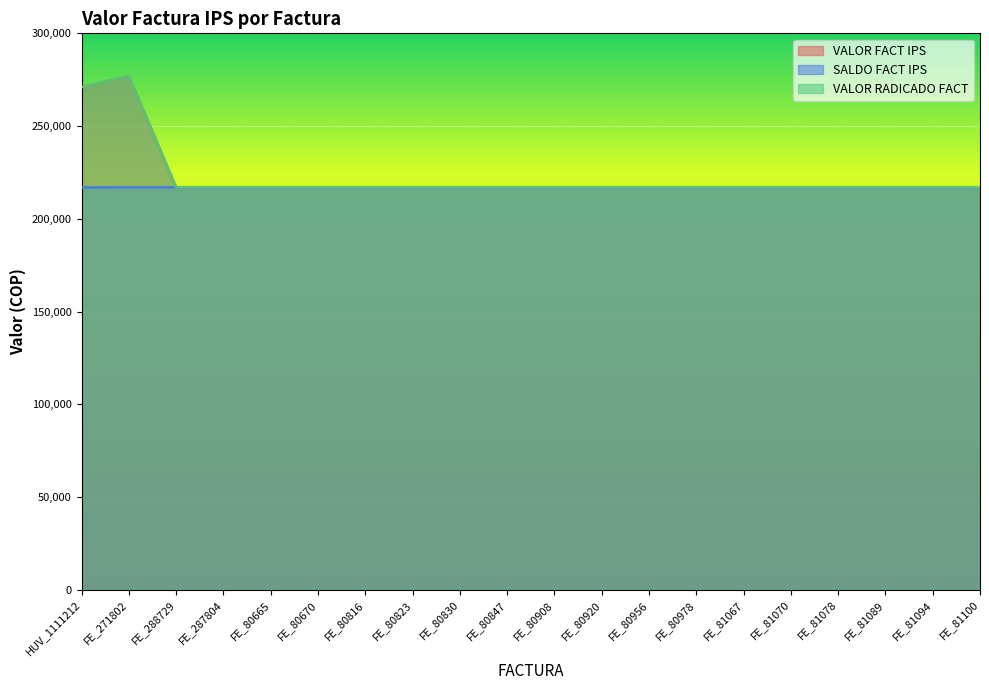

What is the sum of the VALOR RADICADO FACT values at FE_81089 and FE_81070?

433988